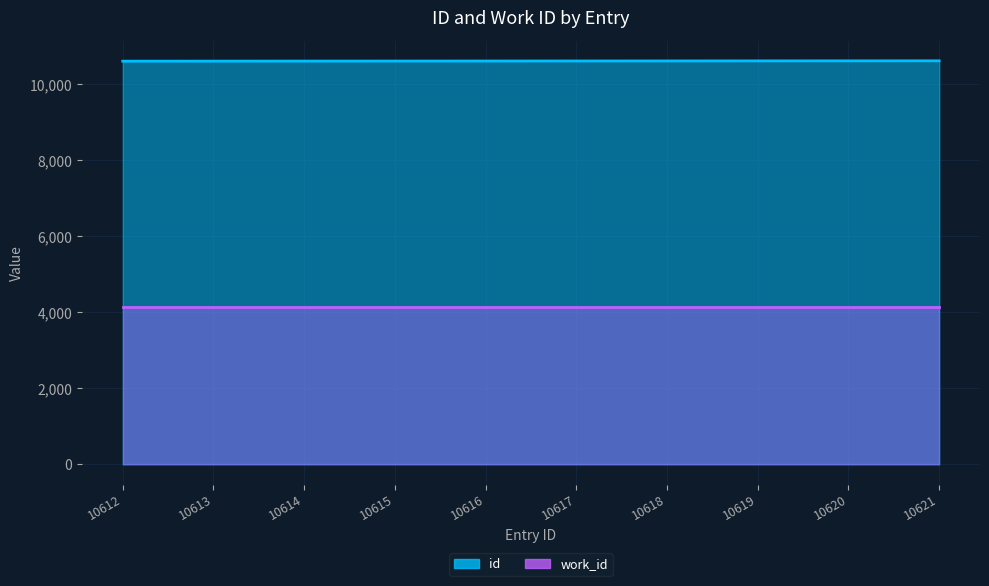

What is the minimum value shown in the chart?

10612